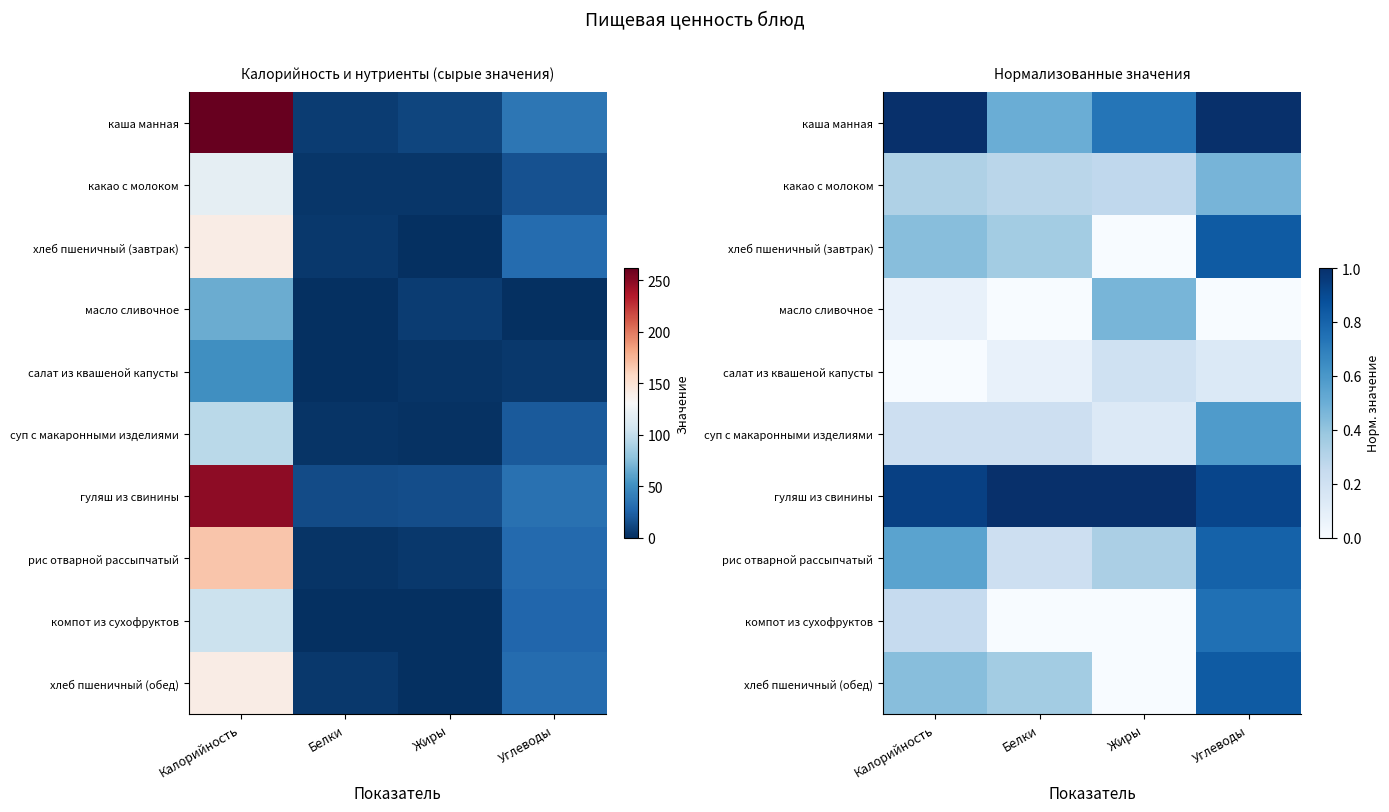

What is the difference between the maximum and minimum values in the рис отварной рассыпчатый series?

0.6